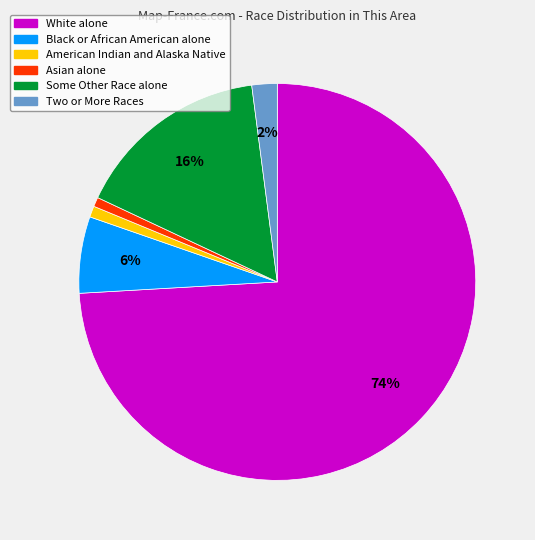

Is the sum of Asian alone and Black or African American alone greater than half?

No